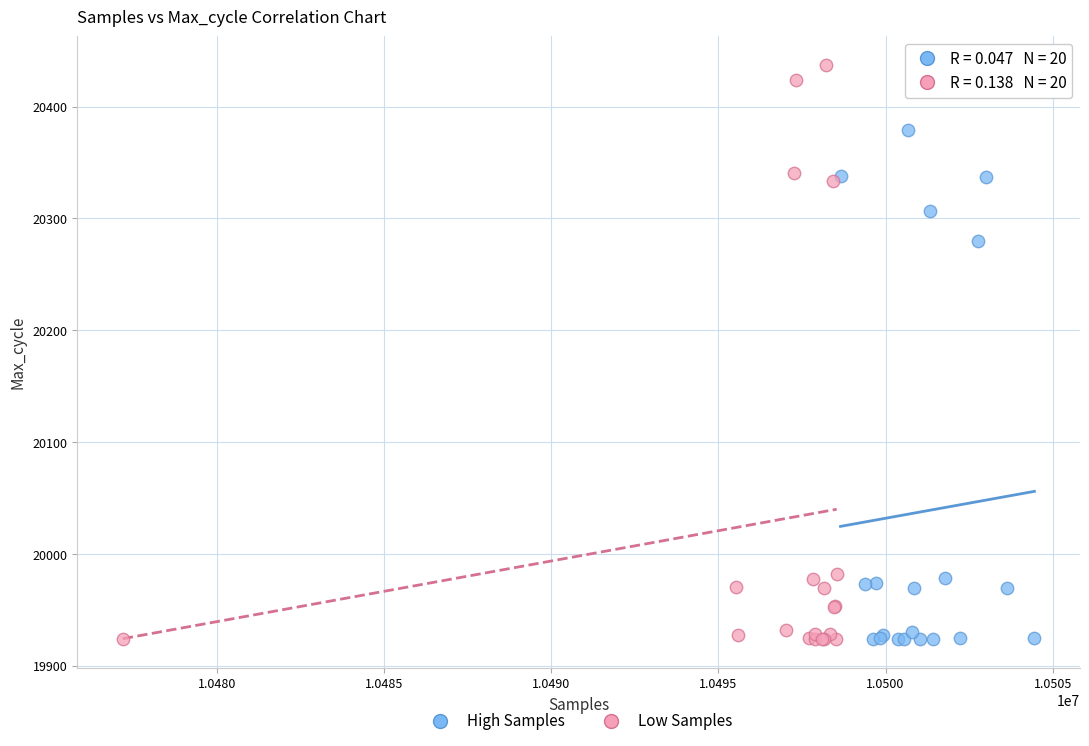

Which series has the widest spread of Y values?

Low Samples